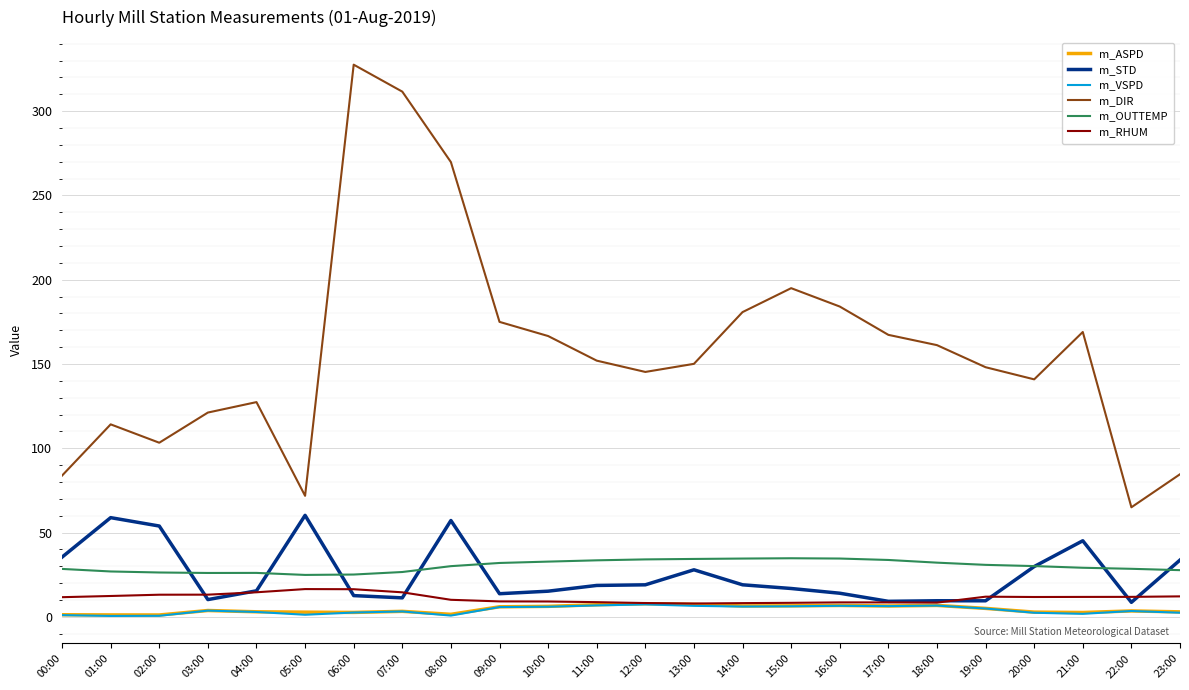

What is the spread (max minus min) of values at 04:00?

124.5